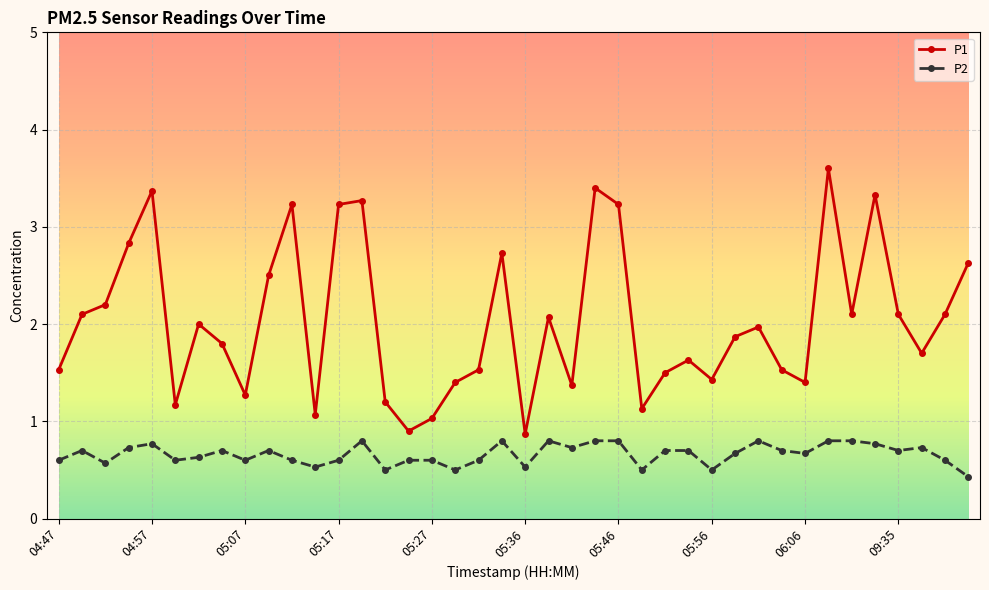

How many lines are shown in the chart?

2